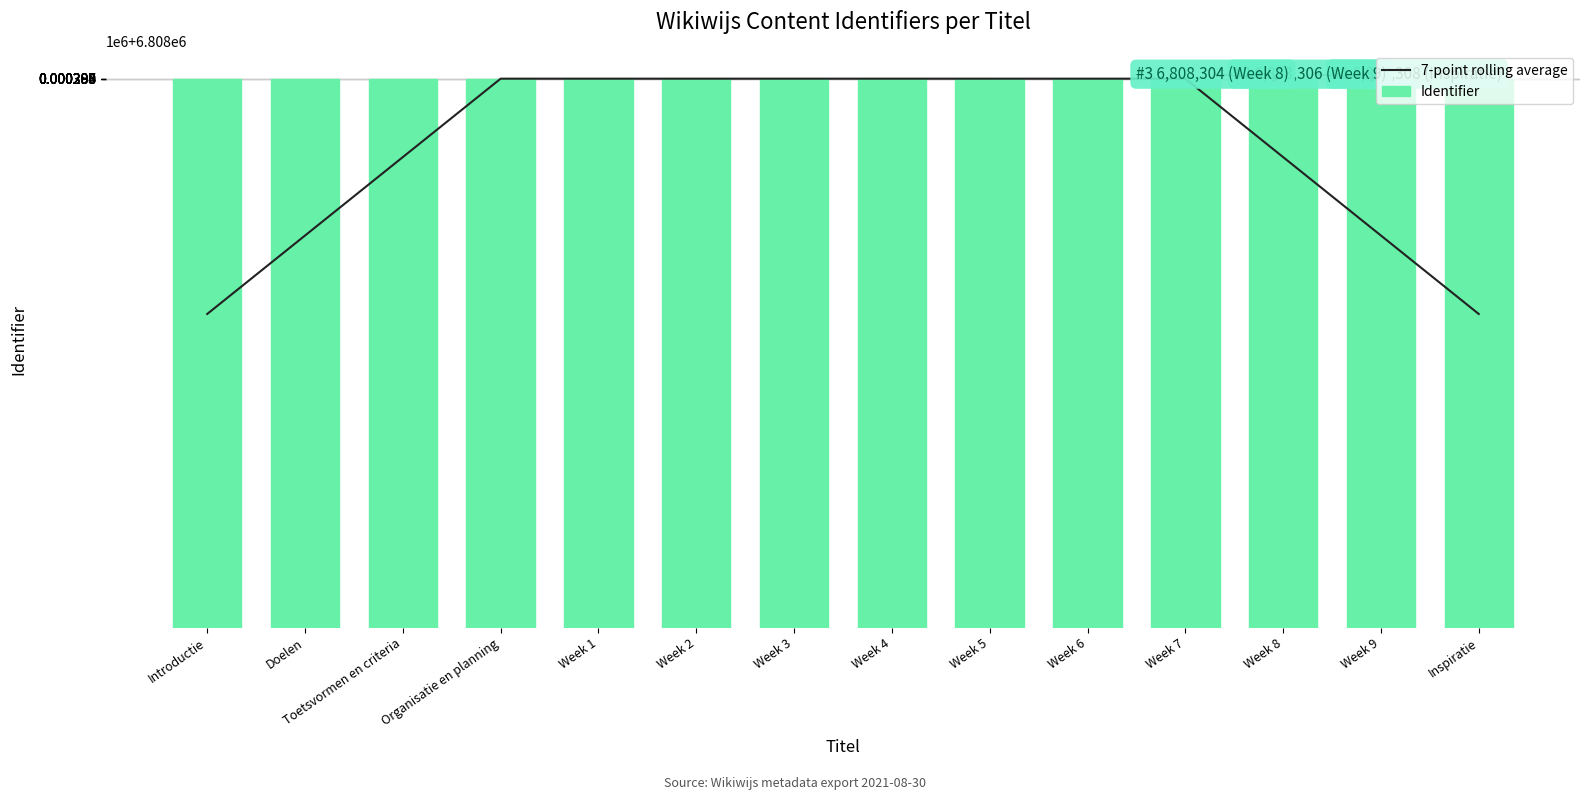

The value of Identifier at Week 5 is 6808298.0. True or false?

True